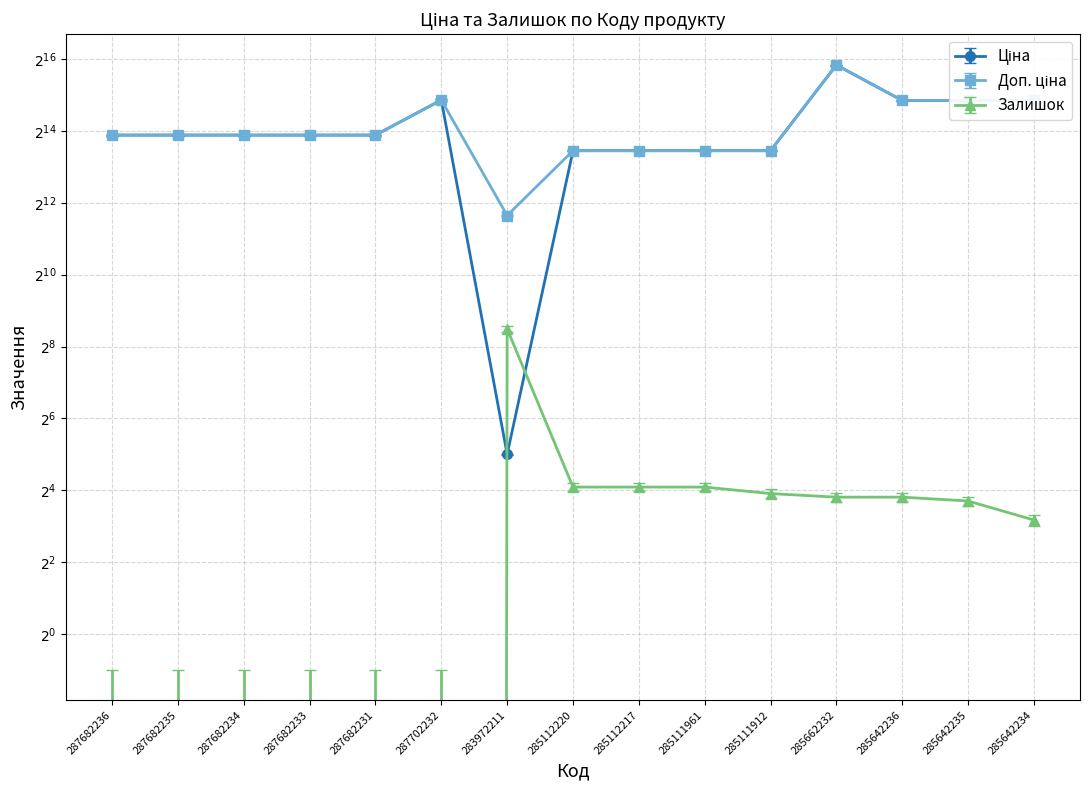

Which series has the largest total across all categories?

Доп. ціна